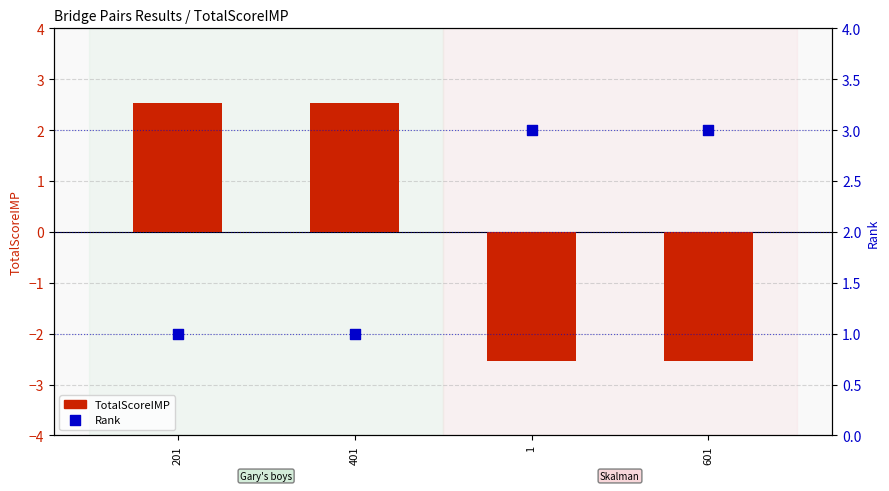

Which series contains the highest Y value?

Rank